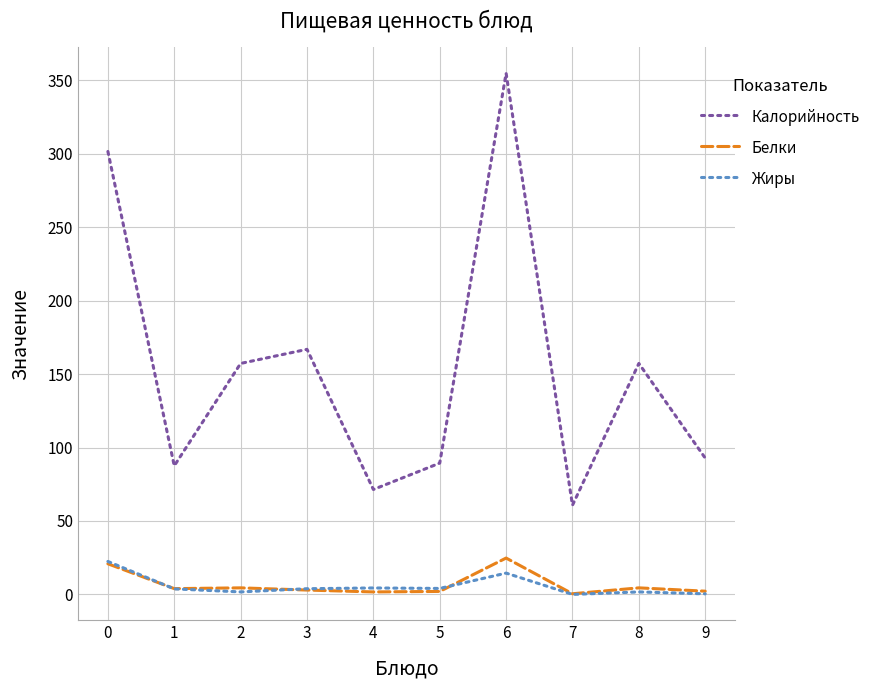

Does the chart display data point markers on the line(s)?

No